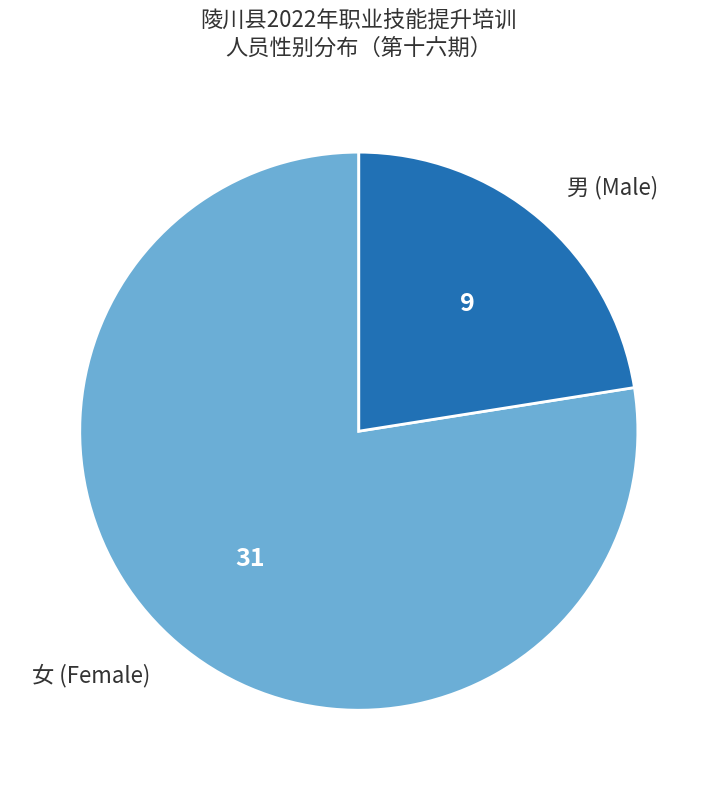

True or false: 女 accounts for 78% of the total.

True